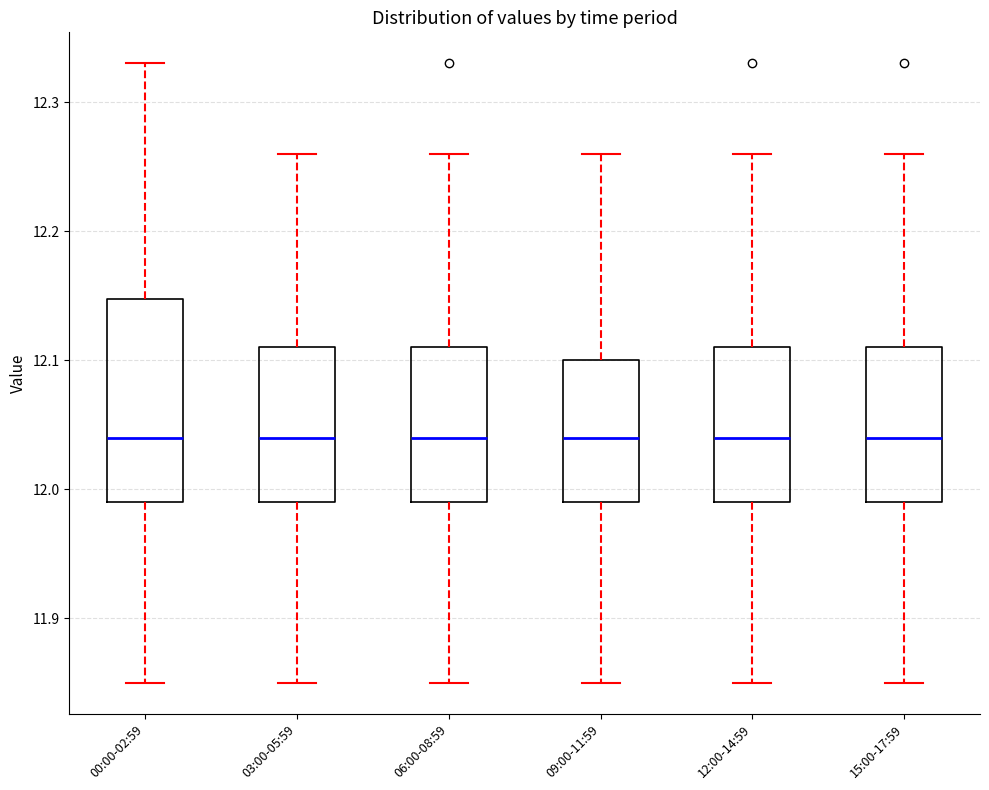

Comparing the boxes themselves (not the whiskers), which one is the tallest?

00:00-02:59